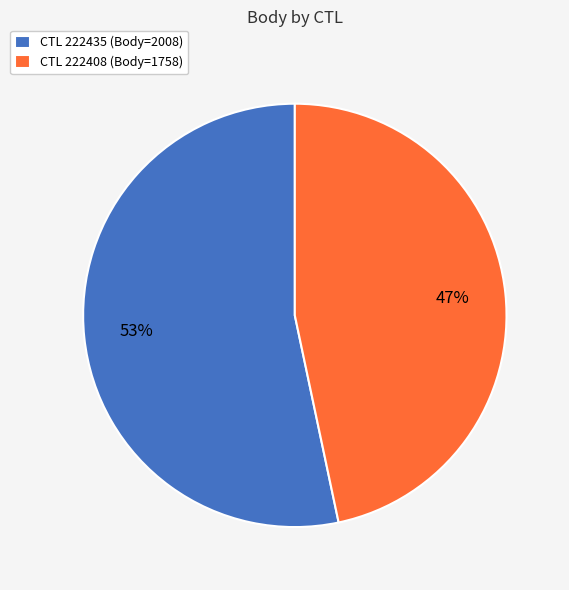

Do CTL 222408 (Body=1758) and CTL 222435 (Body=2008) together represent more than half of the pie?

Yes